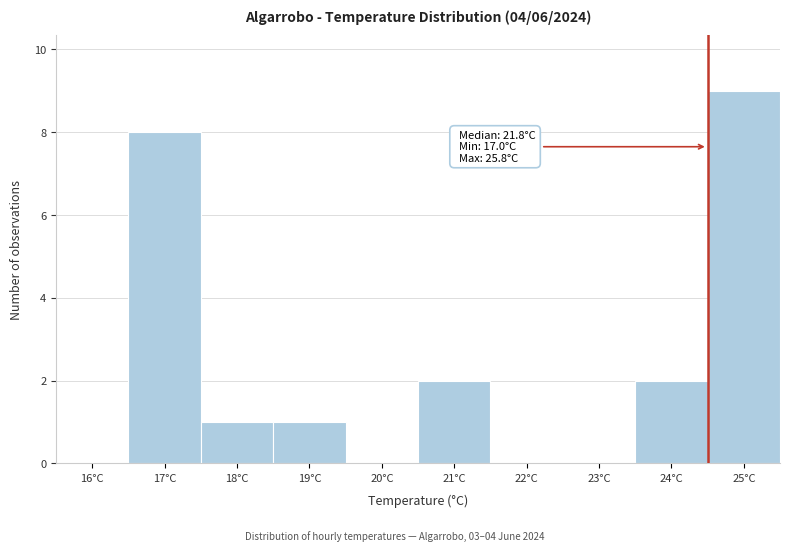

Reading left to right, what are all the values shown in this chart?

16°C=0	17°C=8	18°C=1	19°C=1	20°C=0	21°C=2	22°C=0	23°C=0	24°C=2	25°C=9